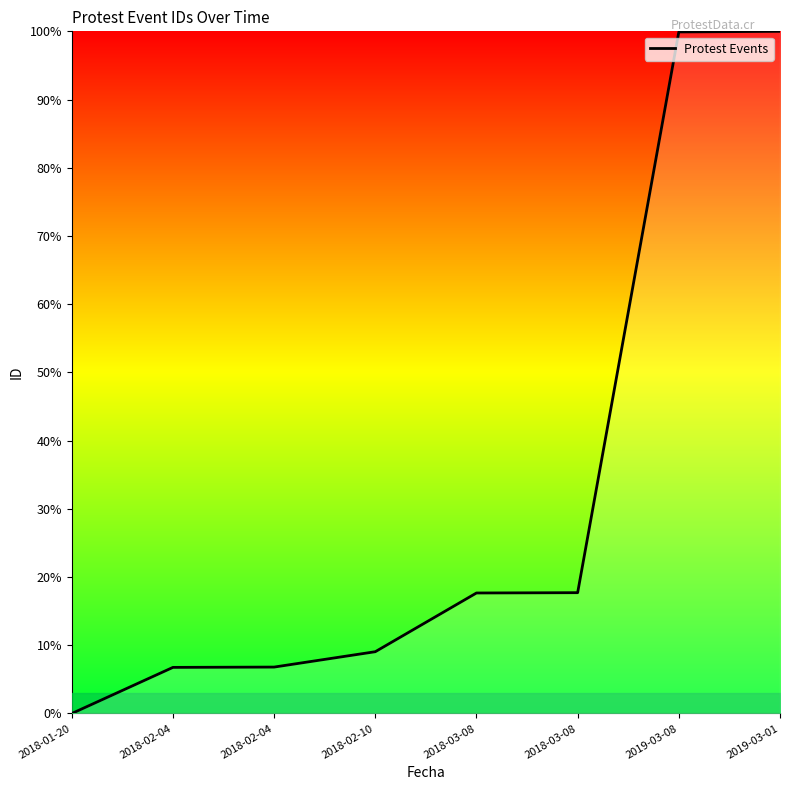

How many values are above zero?

7